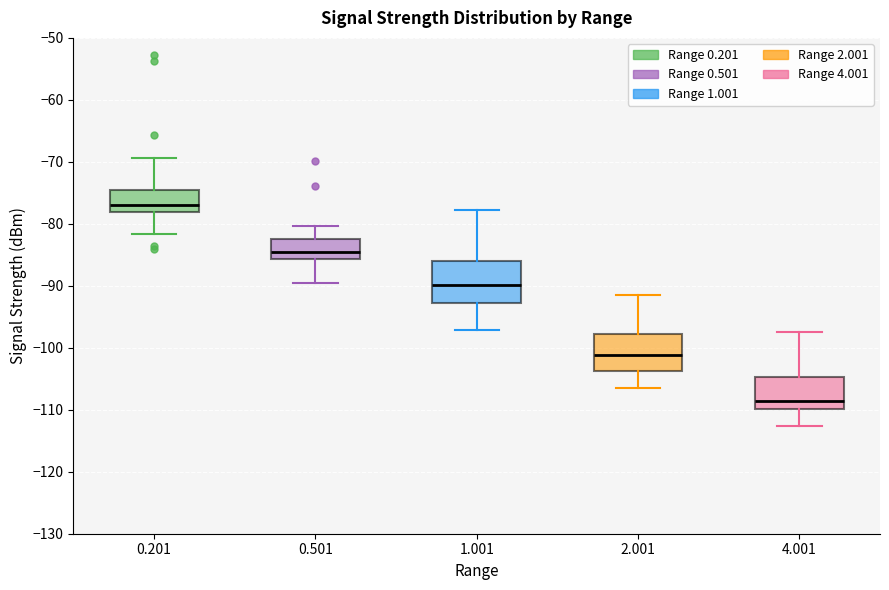

Which box's median line is the lowest?

4.001